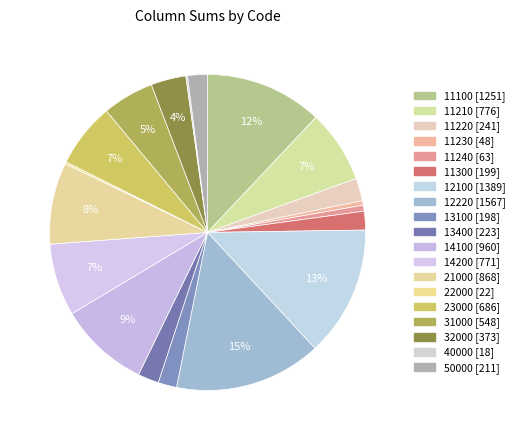

To the nearest percent, what is the combined percentage of 22000 and 11300?

2%